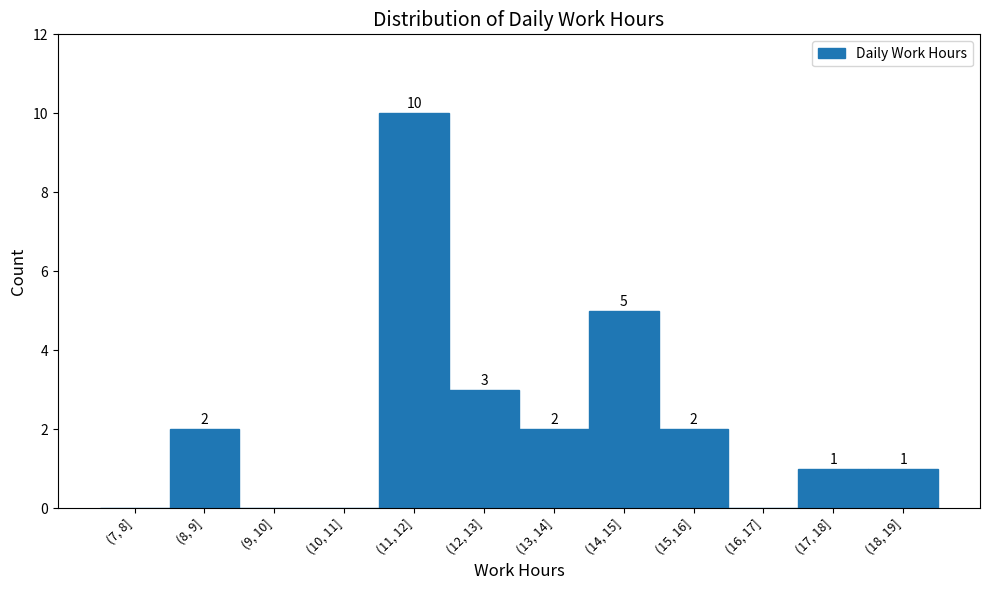

Reading left to right, extract all data points from this chart.

(7, 8]=0	(8, 9]=2	(9, 10]=0	(10, 11]=0	(11, 12]=10	(12, 13]=3	(13, 14]=2	(14, 15]=5	(15, 16]=2	(16, 17]=0	(17, 18]=1	(18, 19]=1